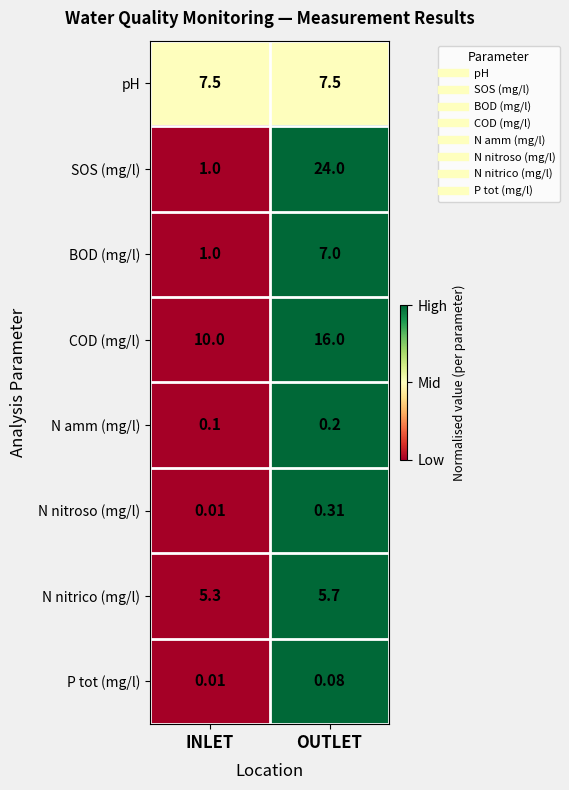

Where is COD (mg/l) nearest to the value 13?

INLET